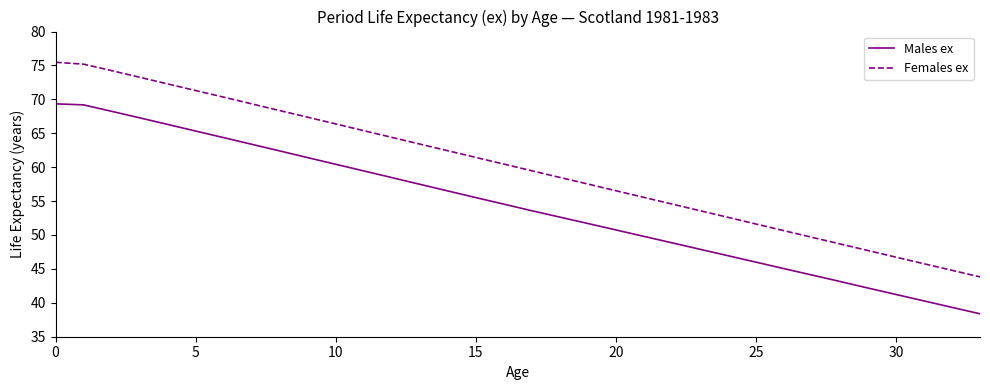

Which series has the largest range (max minus min)?

Females ex